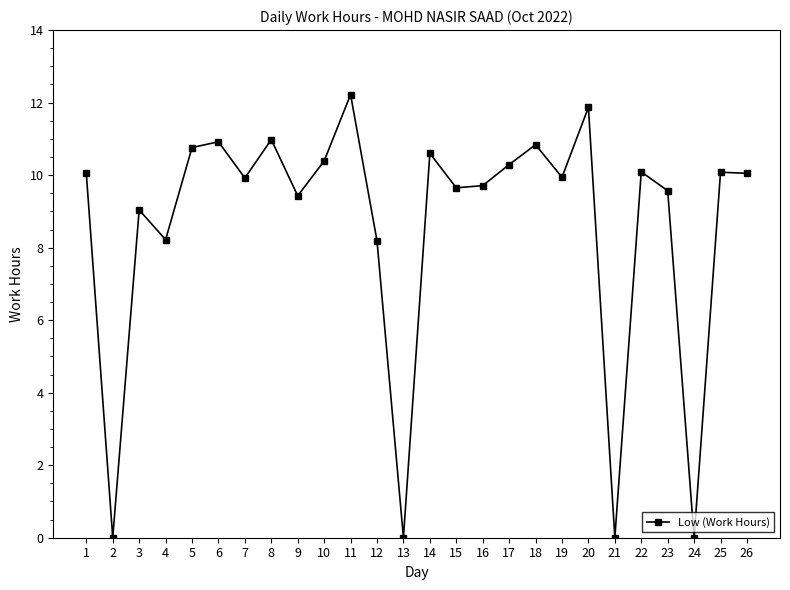

What is the maximum value shown in the chart?

12.2